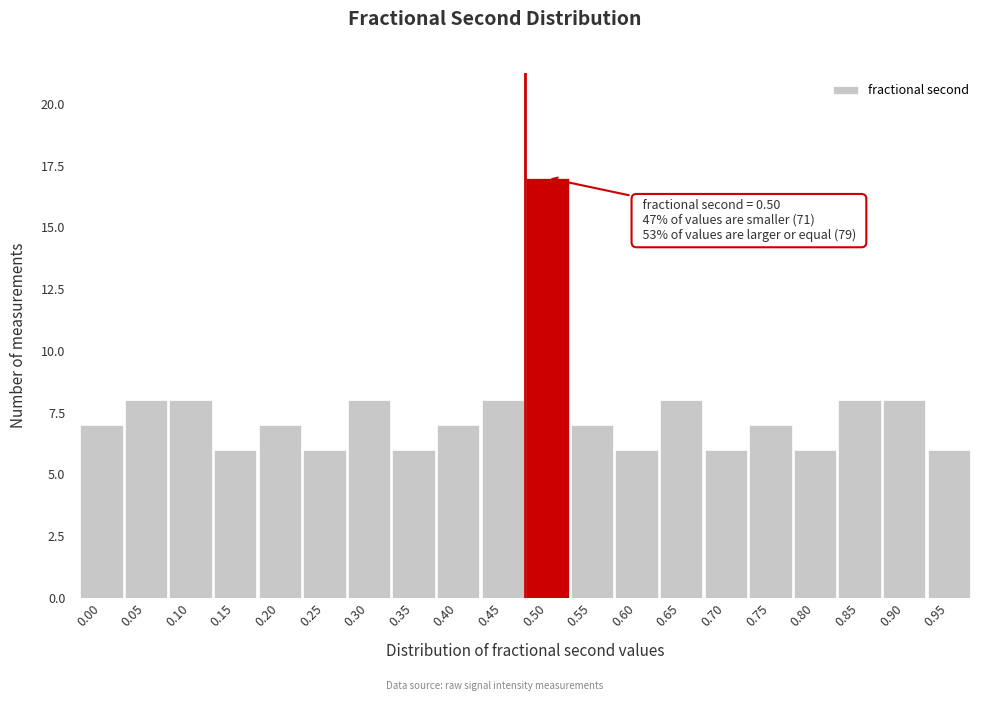

Reading left to right, extract all data points from this chart.

7	8	8	6	7	6	8	6	7	8	17	7	6	8	6	7	6	8	8	6